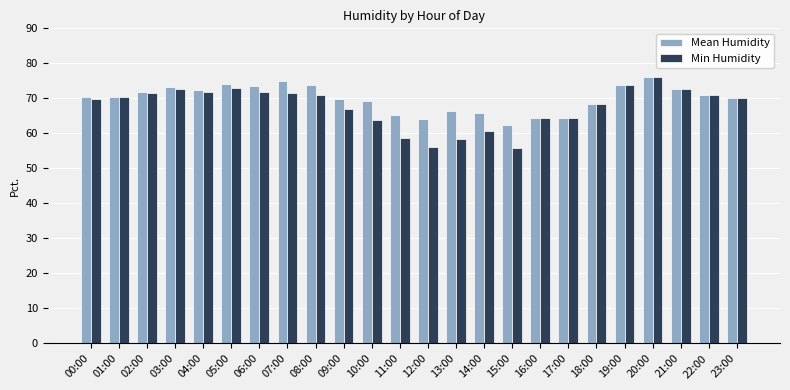

The value of Min Humidity at 13:00 is 14.3. True or false?

False